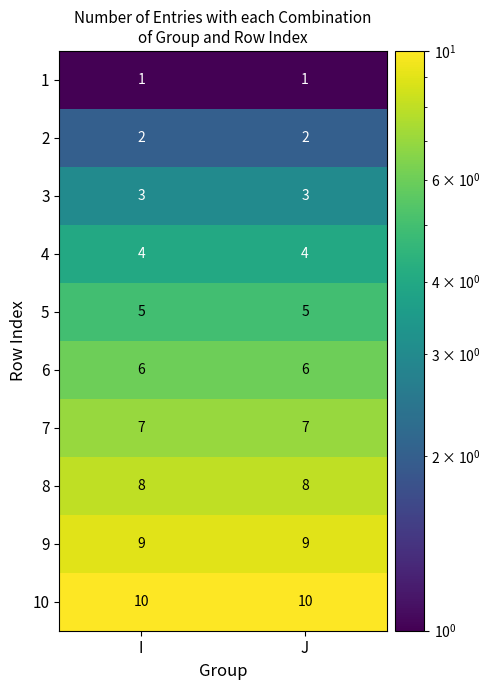

List the series in order of their peak value, lowest first.

1, 2, 3, 4, 5, 6, 7, 8, 9, 10